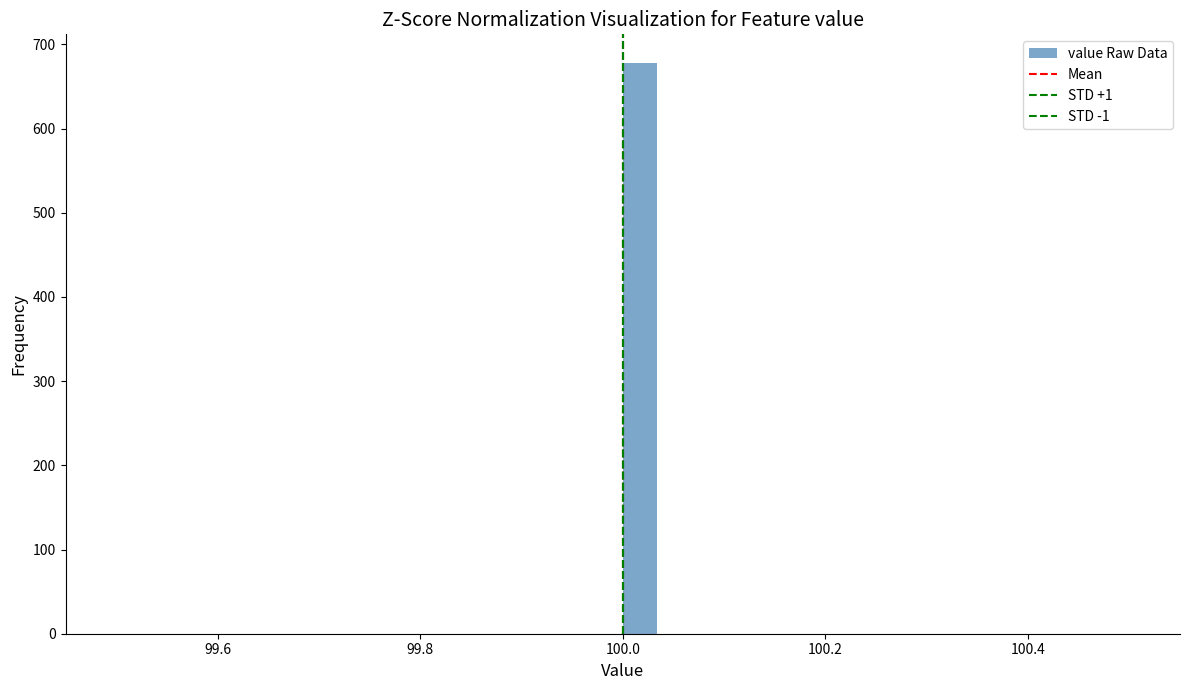

Around what value on the x-axis is the tallest bar? Give the approximate position of its centre, as read against the axis.

100.02